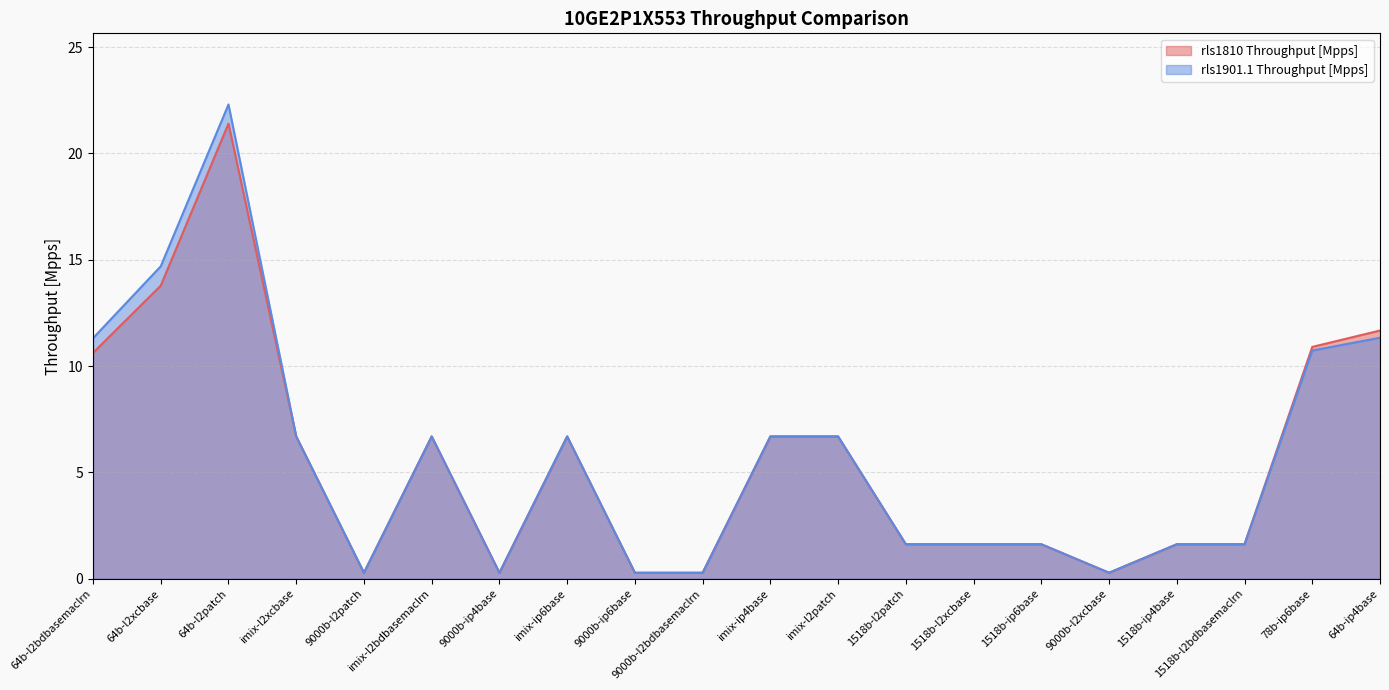

Read the rls1901.1 Throughput [Mpps] value at 1518b-ip6base.

1.6